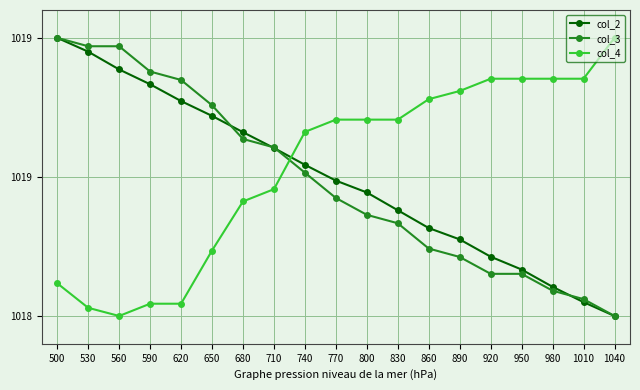

What is the difference between the col_2 values at 860 and 830?

0.1